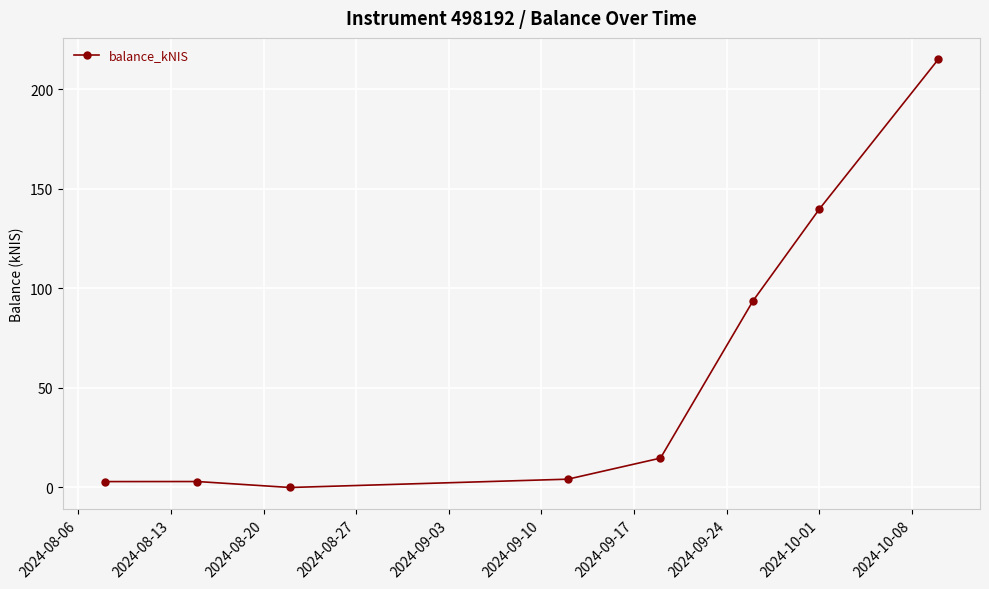

True or false: there are more than 1 points higher than both neighbors.

False